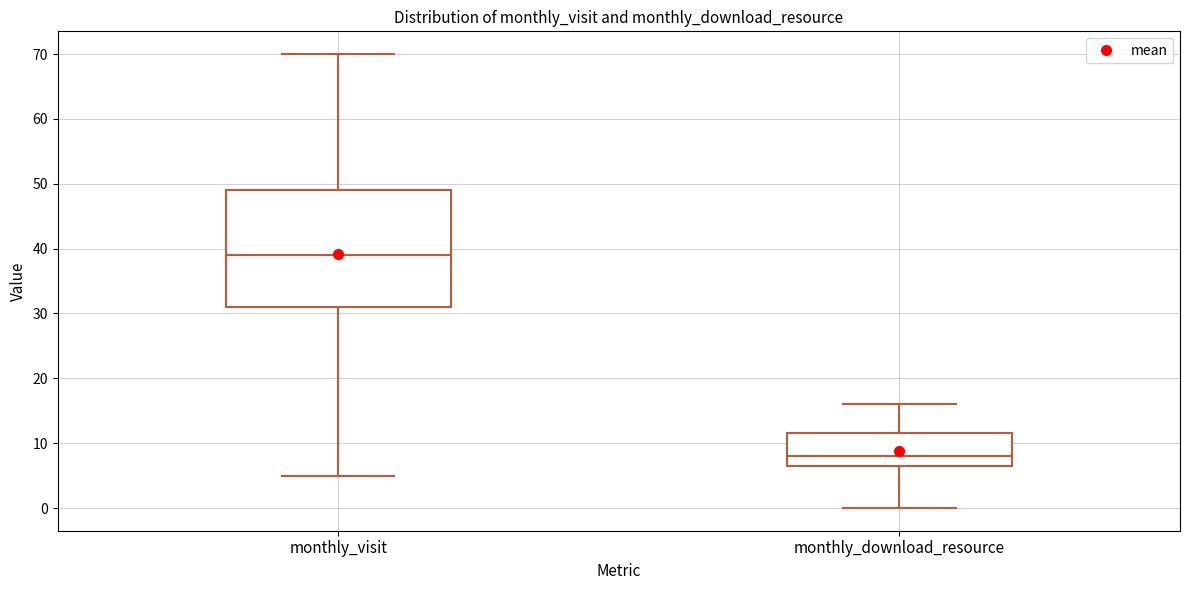

Reading left to right, transcribe this box plot: for each box, give where its median line is, the range the box spans, and where its two whiskers end, as read against the y-axis. The values are not printed on the chart, so give them approximately, as read against the axis.

monthly_visit: median 39, box 31 to 49, whiskers 5 to 70
monthly_download_resource: median 8, box 7 to 12, whiskers 0 to 16